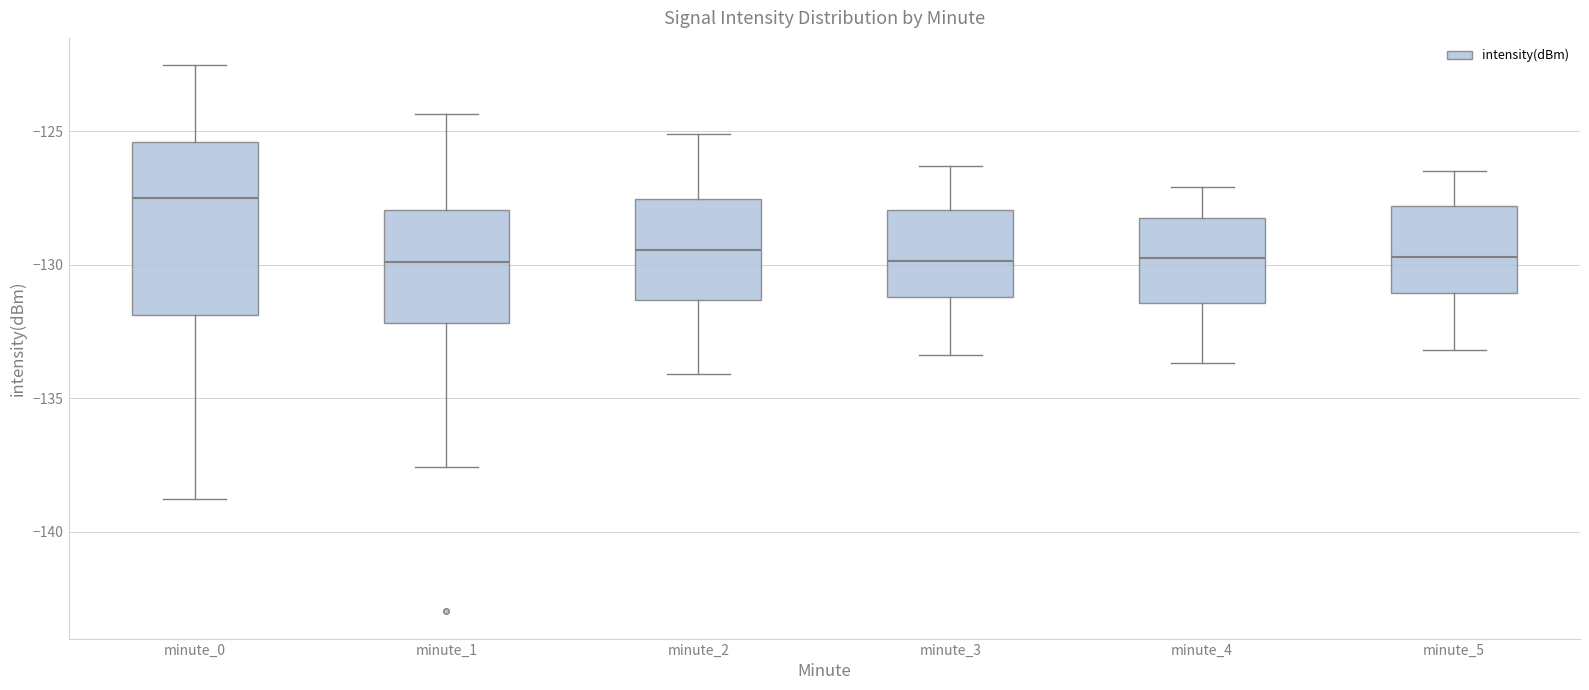

Which box is the tallest, from its lower edge to its upper edge?

minute_0